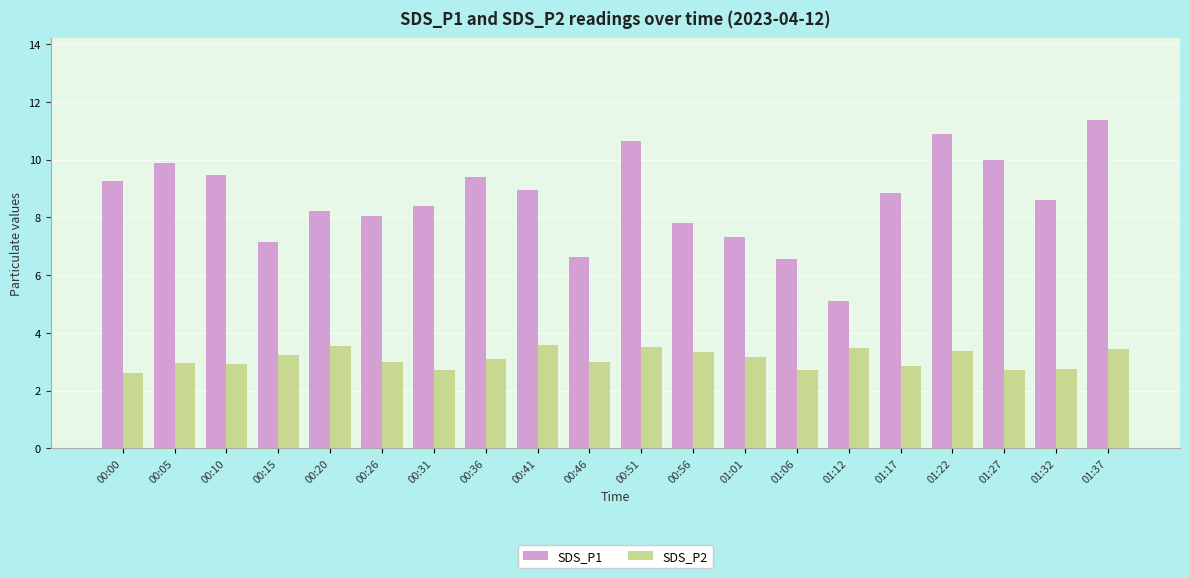

What is the label of the 7th bar from the right?

01:06